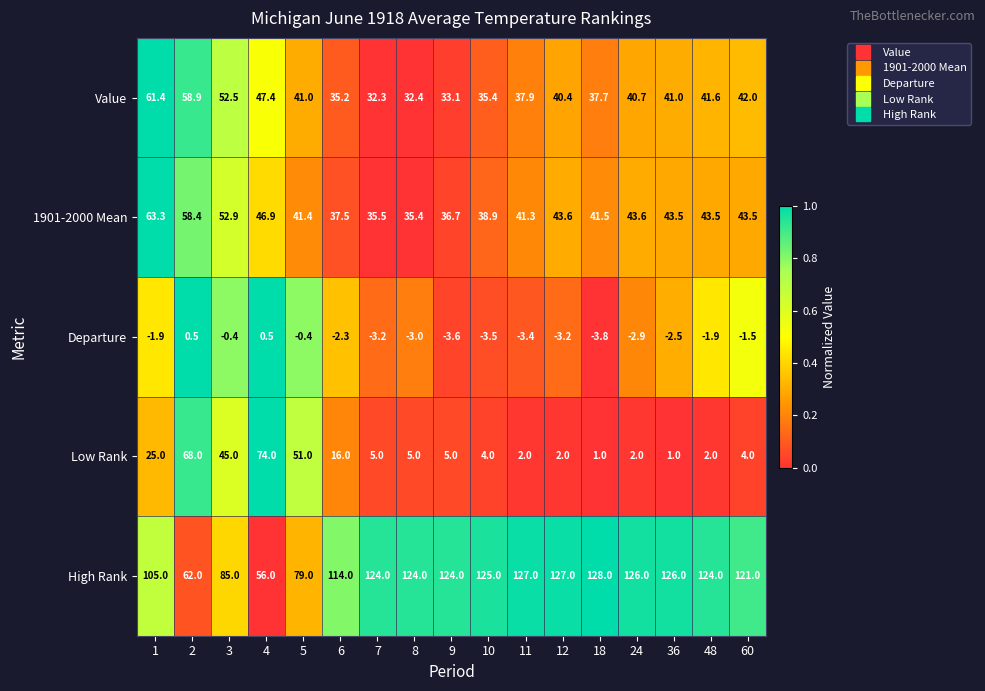

Rank the series by their maximum value, from highest to lowest.

High Rank, Low Rank, 1901-2000 Mean, Value, Departure